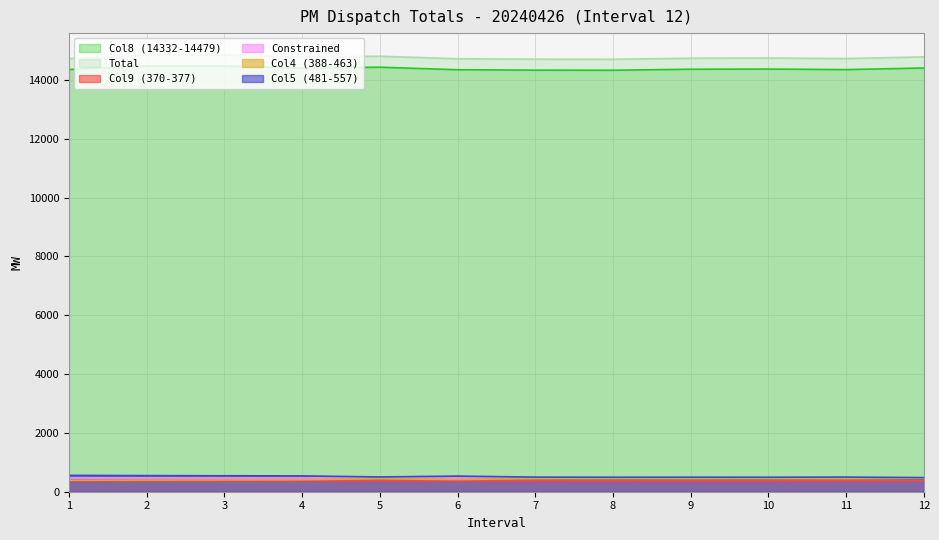

At how many categories does at least one series exceed 7810?

12